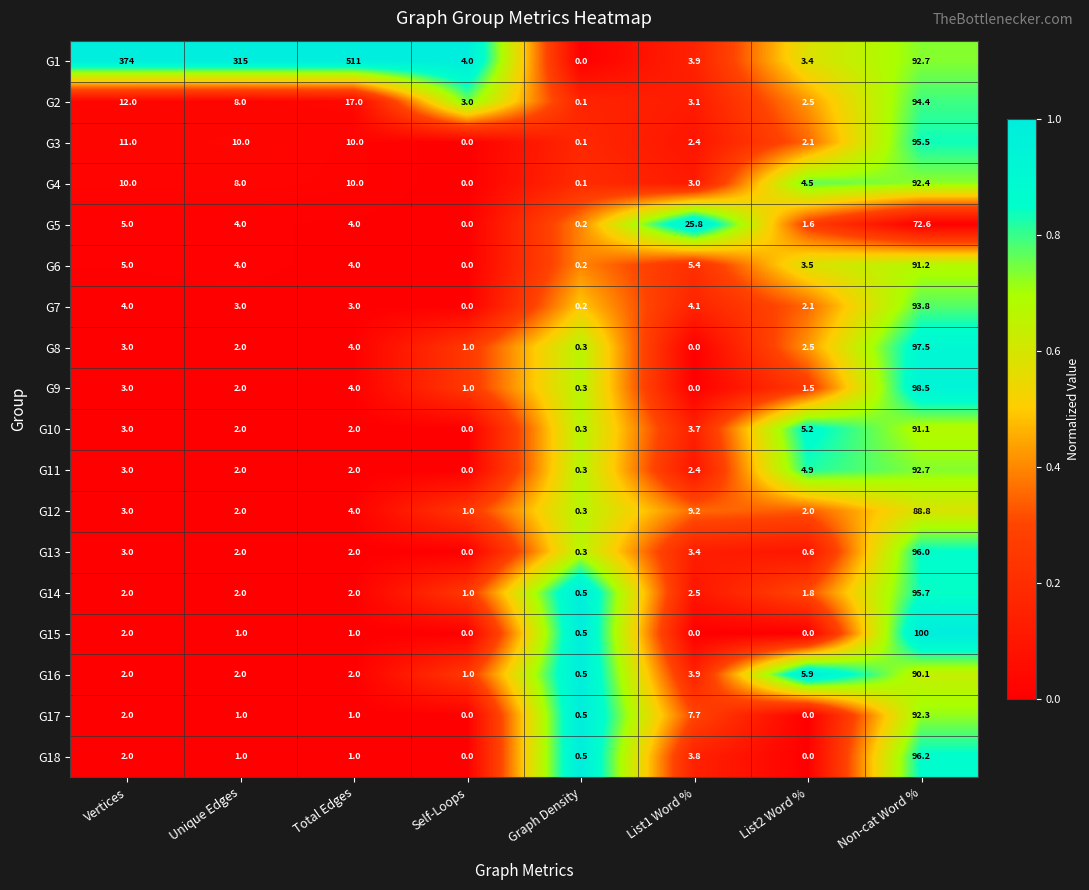

At which category is the sum across all series the highest?

Non-cat Word %